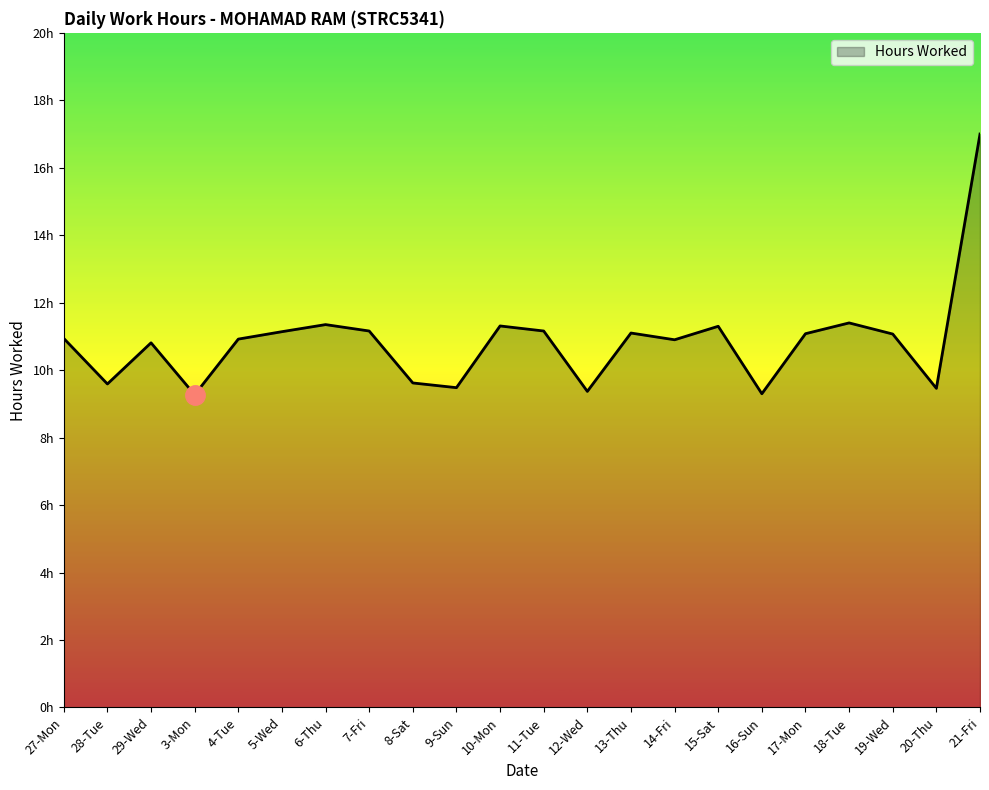

The value at 28-Tue is 9.6. True or false?

True